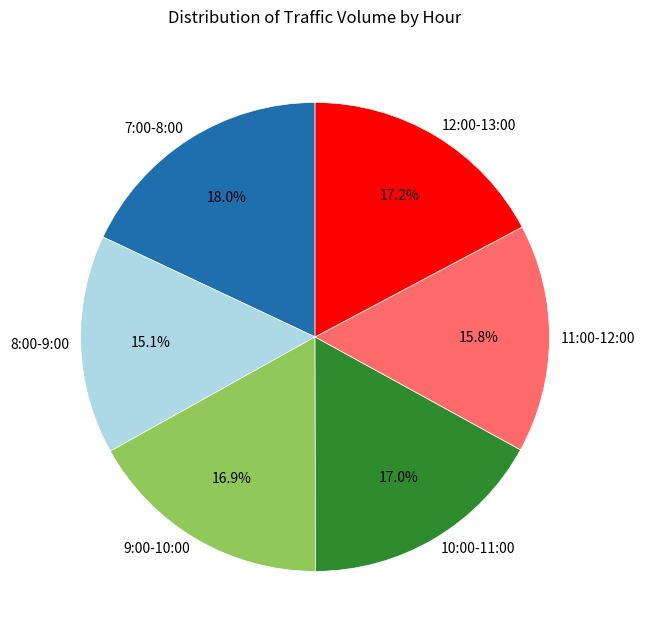

Is there a majority slice in this chart?

No